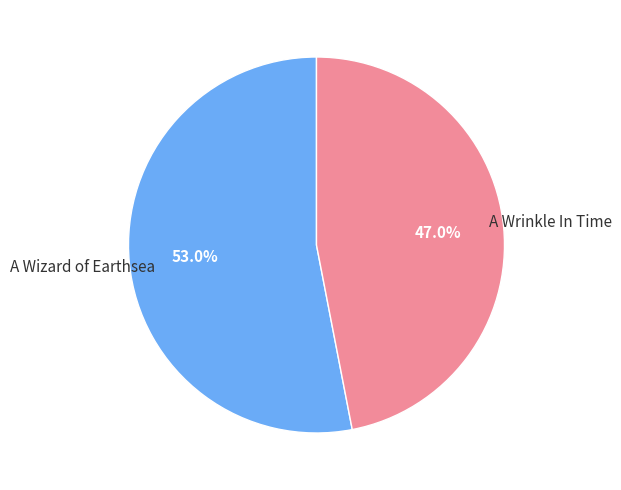

How many segments does this pie chart have?

2